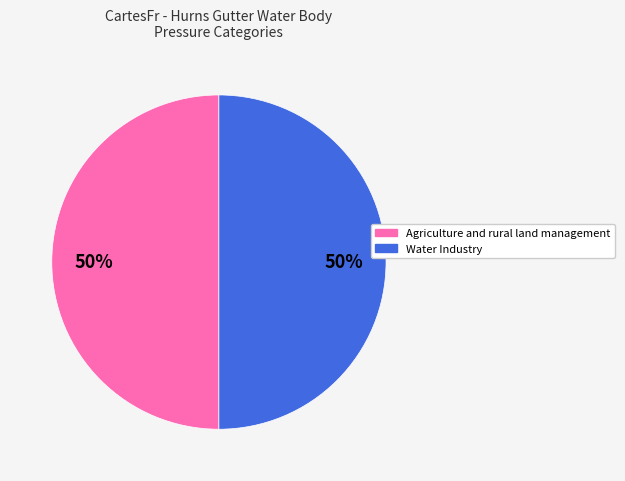

What is the ratio of the value at Agriculture and rural land management to the value at Water Industry?

1.0